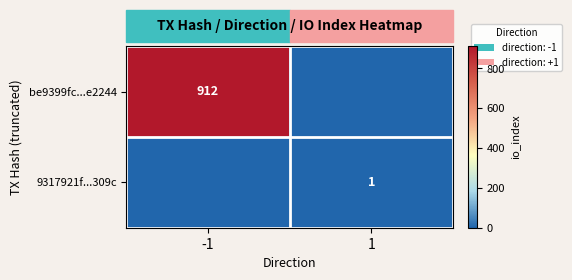

The be9399fc...e2244 series shows 912 at -1. True or false?

True